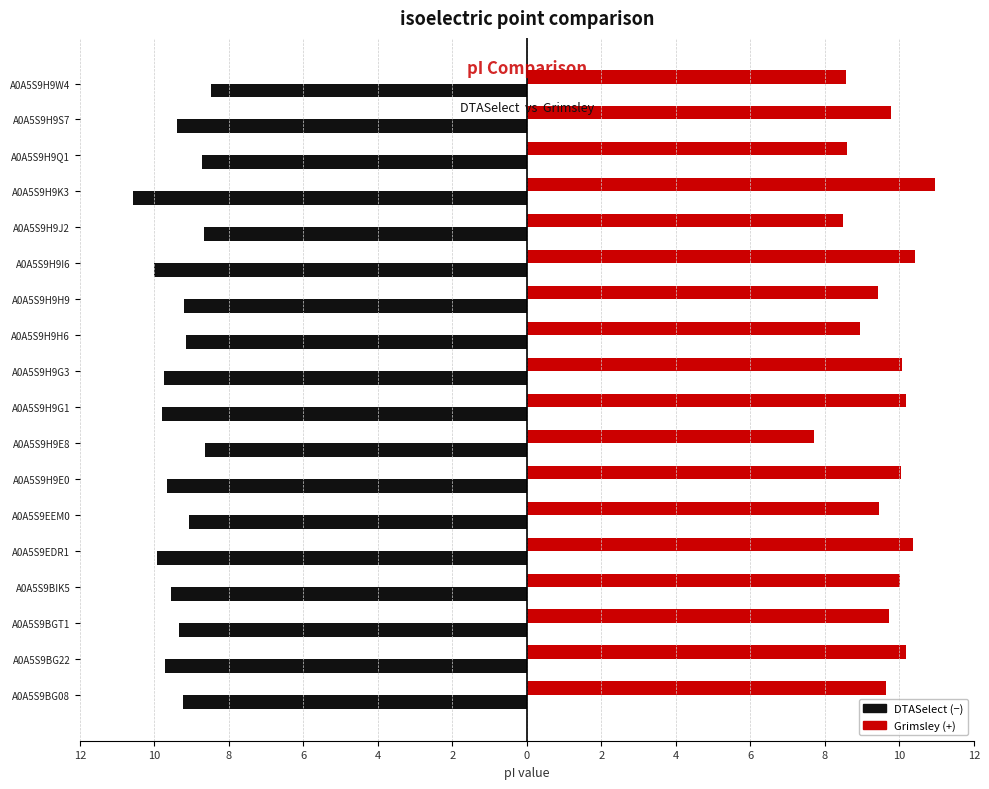

What is the value of the DTASelect bar at the 16th from the left?

-8.7